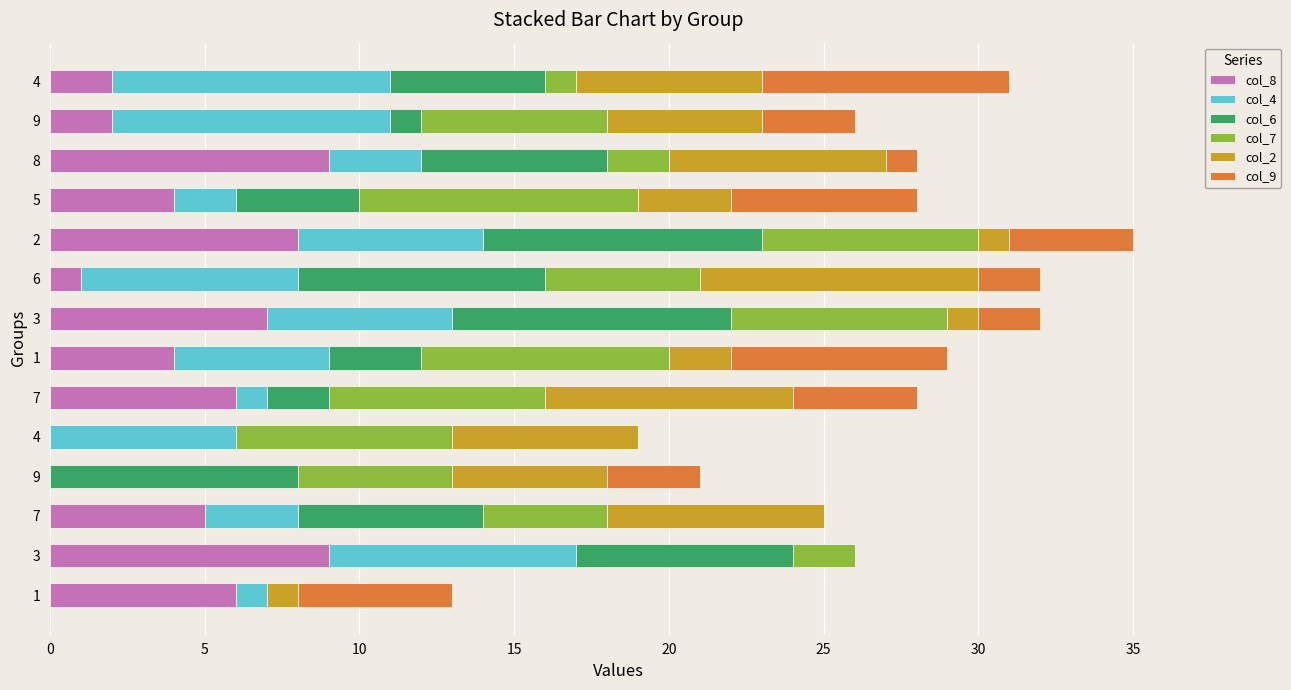

Count the number of categories in the chart.

14